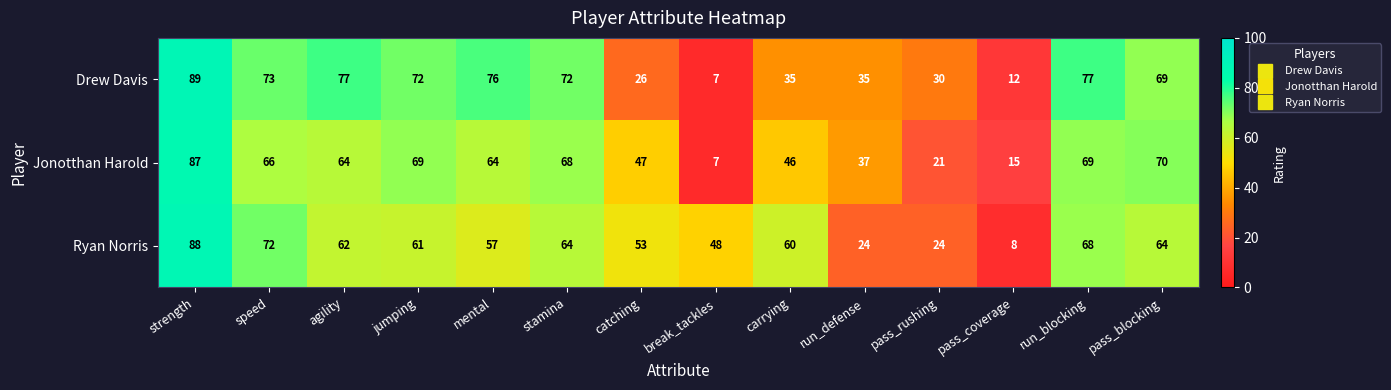

What is the difference between the highest and lowest values at pass_blocking?

6